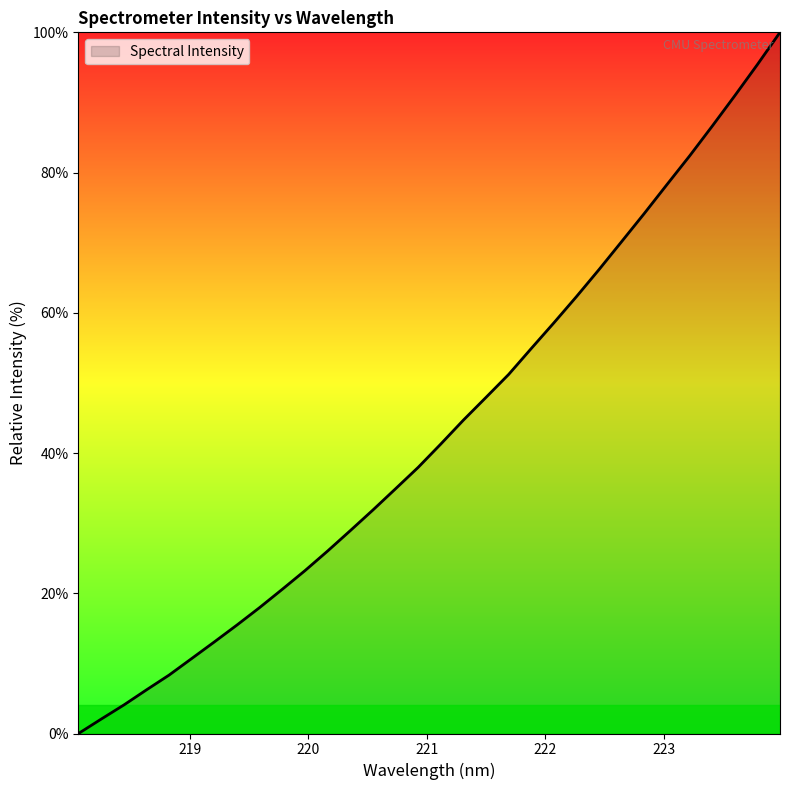

How many lines are shown in the chart?

1